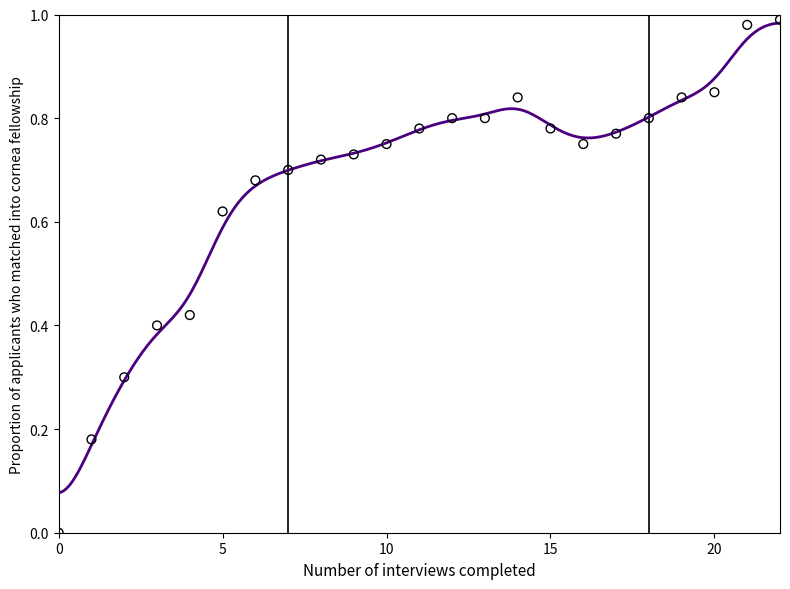

What is the change in value from 7 to 19?

+0.1